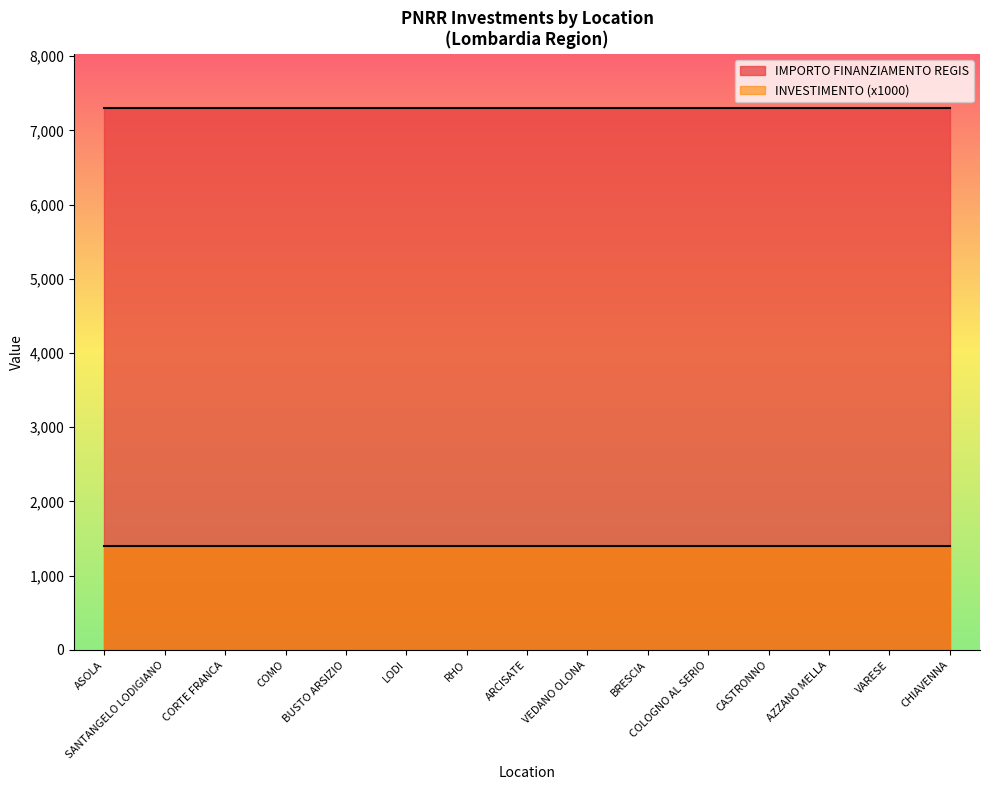

True or false: IMPORTO FINANZIAMENTO REGIS and INVESTIMENTO cross at least once.

False